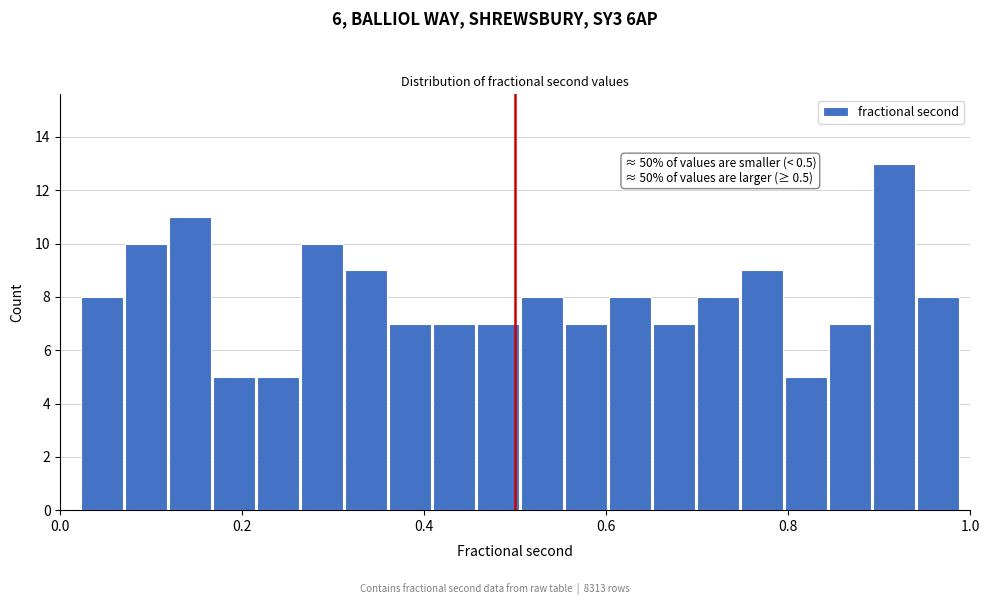

Around what value on the x-axis is the tallest bar? Give the approximate position of its centre, as read against the axis.

0.92